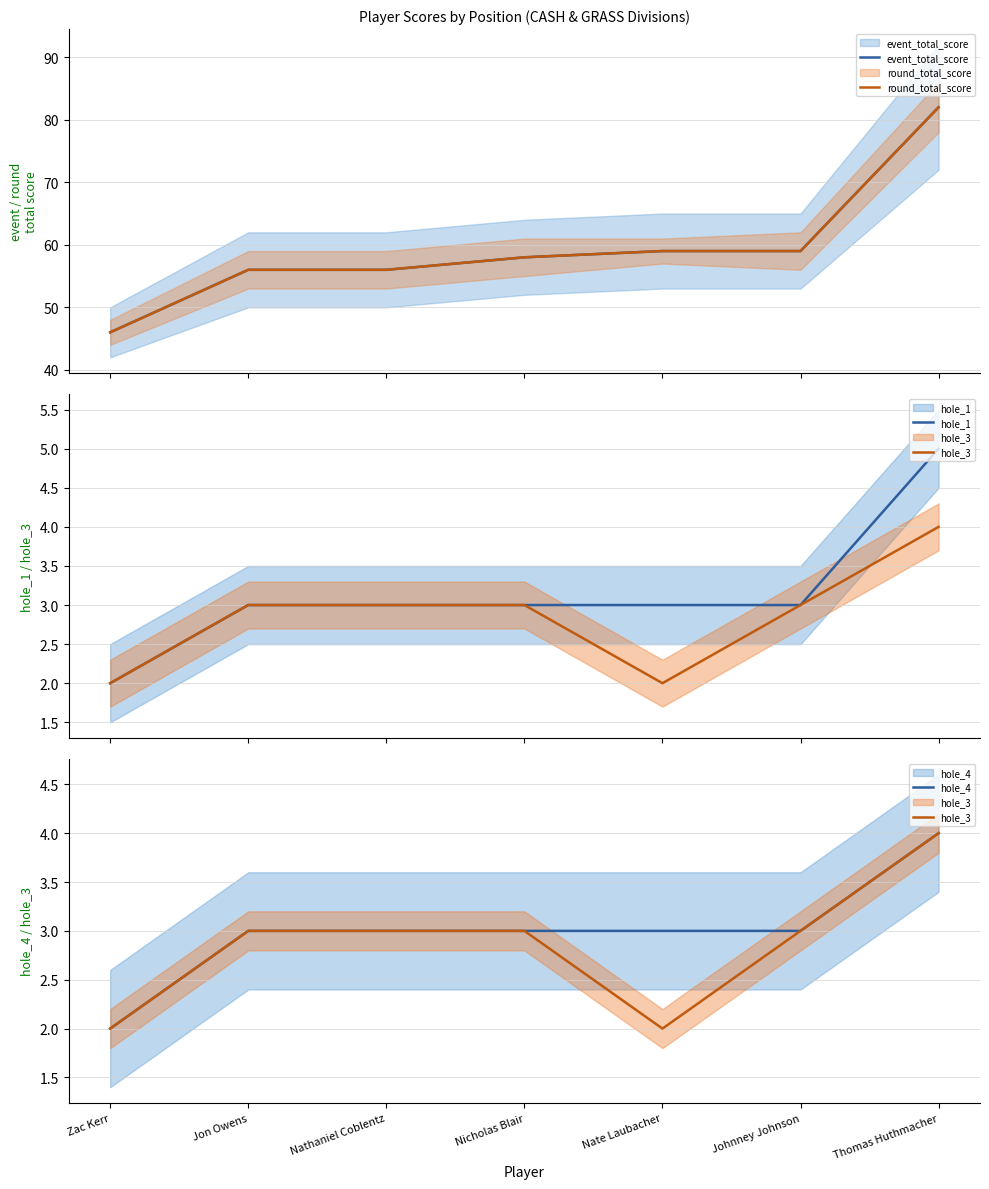

Between Nate Laubacher and Thomas Huthmacher, which series saw the biggest shift?

event_total_score